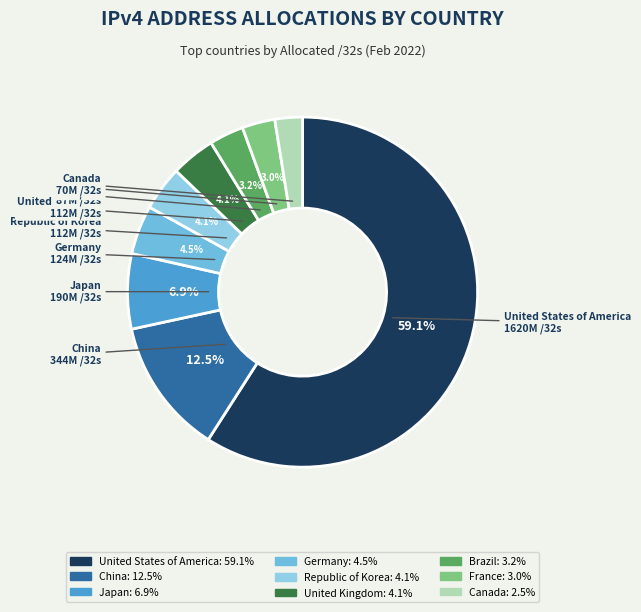

Which category has the biggest portion of the pie?

United States of America